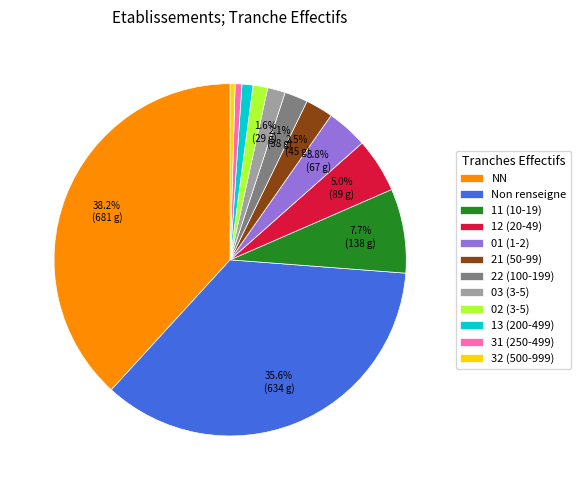

Which slice is the largest?

NN